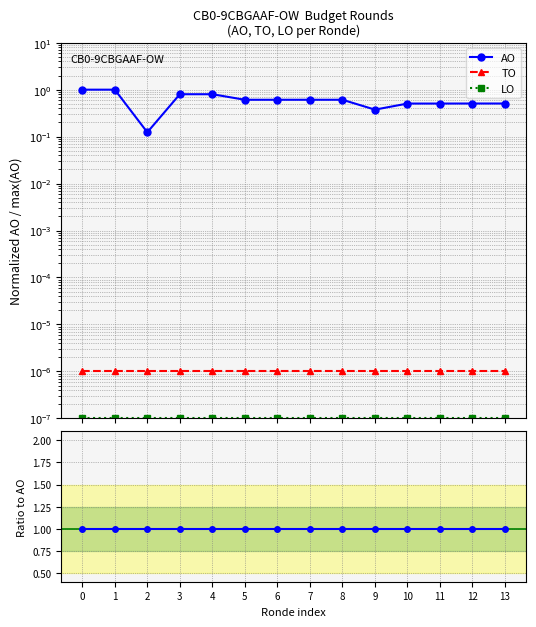

Rank the series at 6 from highest to lowest value.

AO, TO, LO